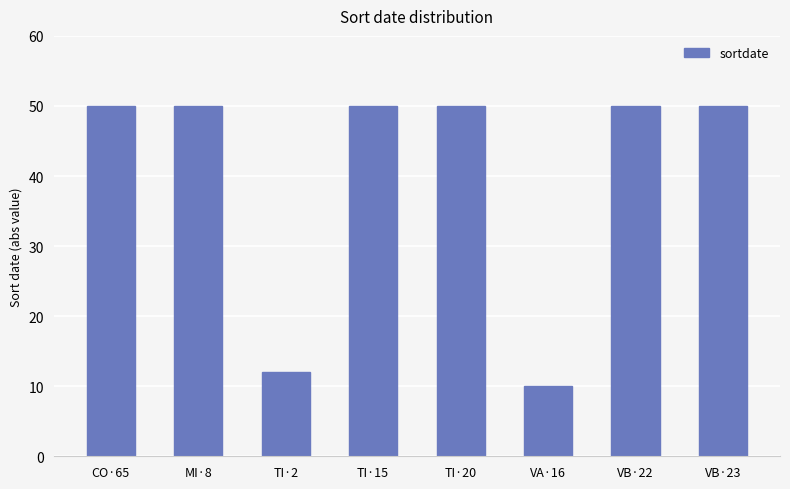

Does the chart contain stacked bars?

No